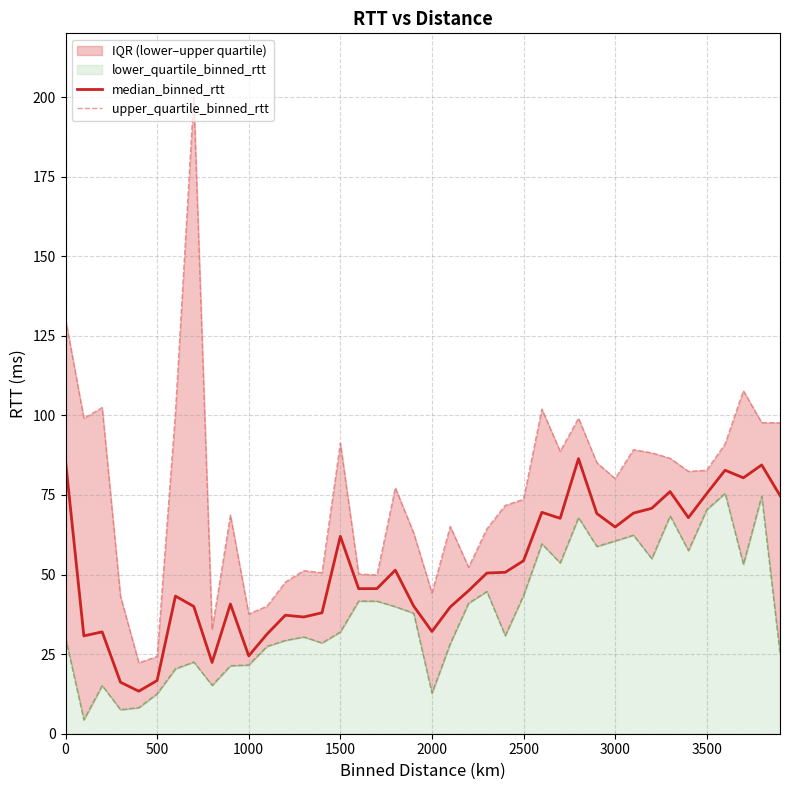

What is the maximum value for median_binned_rtt?

86.4